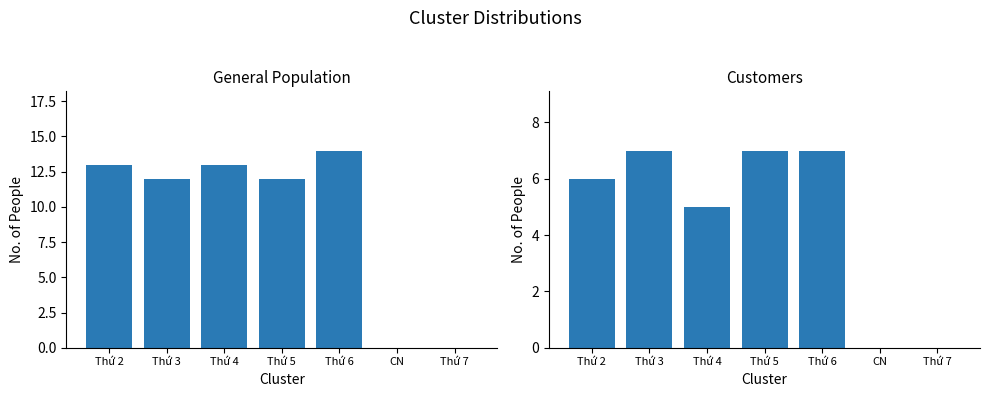

Reading left to right, transcribe all the data shown in this chart.

K13 Classes: 13	12	13	12	14	0	0
K14 Classes: 6	7	5	7	7	0	0